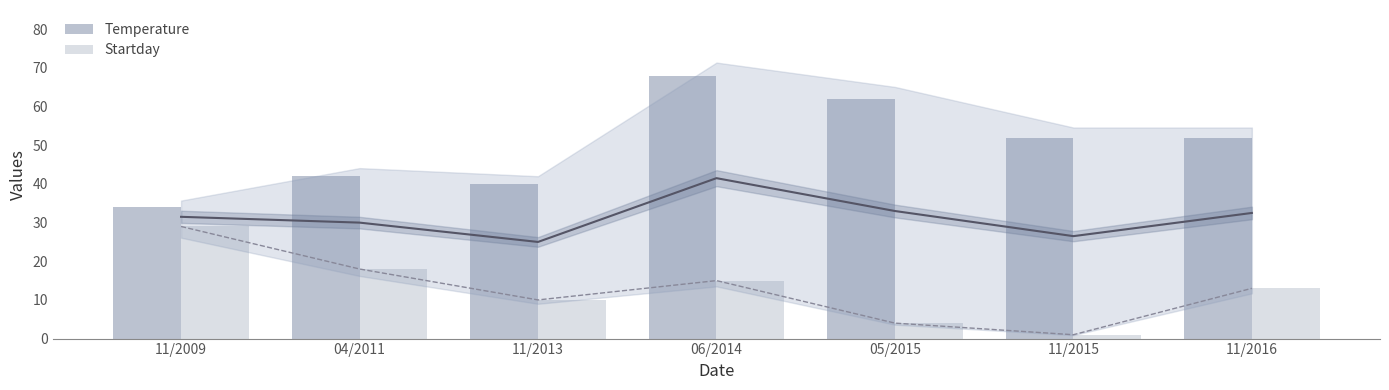

What is the difference between the Temperature values at 11/2015 and 04/2011?

10